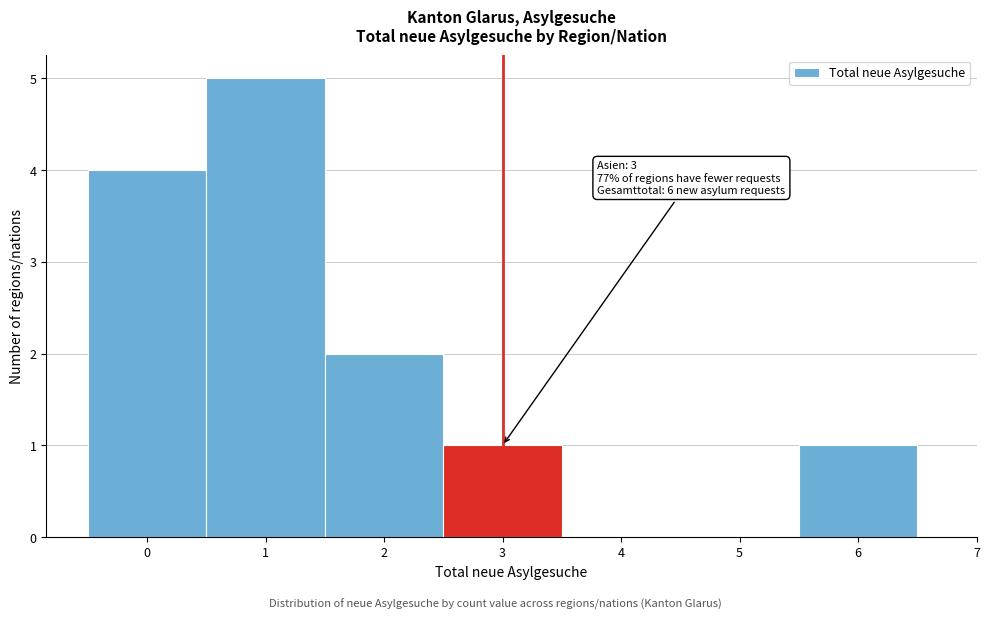

Which range on the x-axis has the tallest bar?

0.5 to 1.5